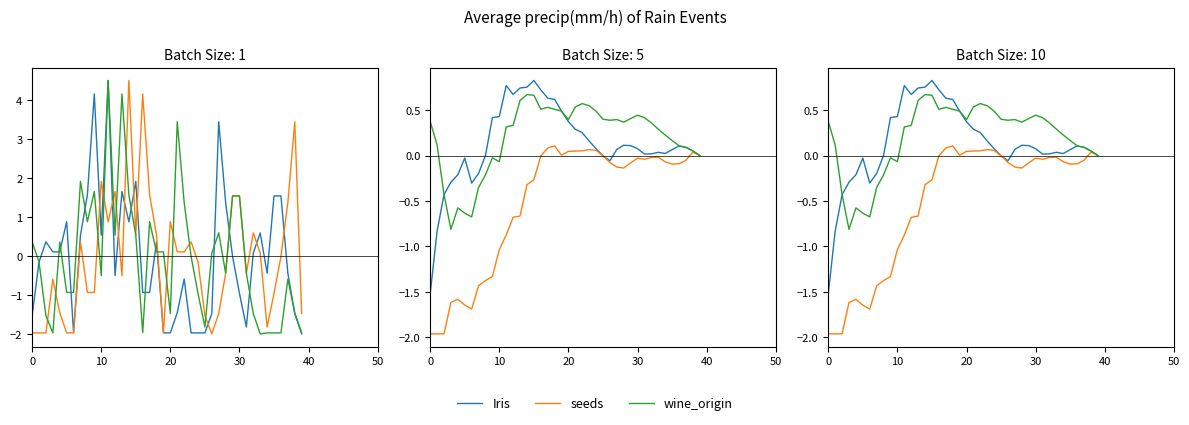

Which series ends up on top after the final intersection of wine_origin and Iris?

Iris